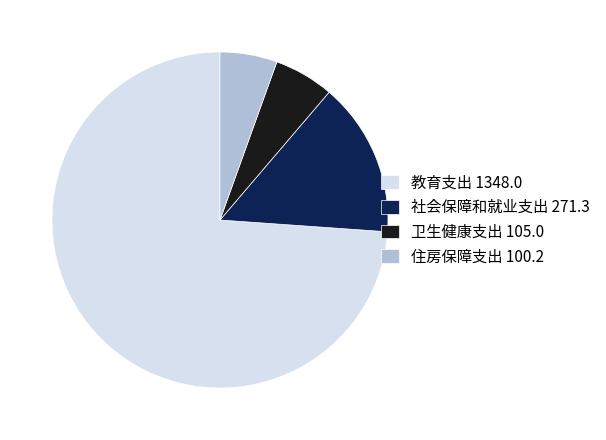

Count the number of slices in the pie.

4